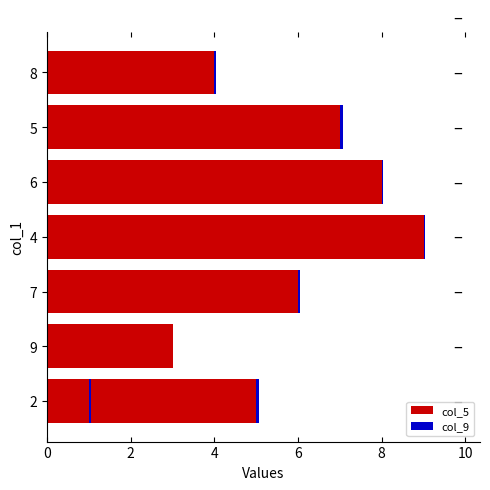

Reading right to left, what are all the values shown in this chart?

col_5: 4.0	7.0	5.0	8.0	9.0	6.0	3.0	1.0
col_9: 0.0	0.1	0.1	0.0	0.0	0.1	0.0	0.1